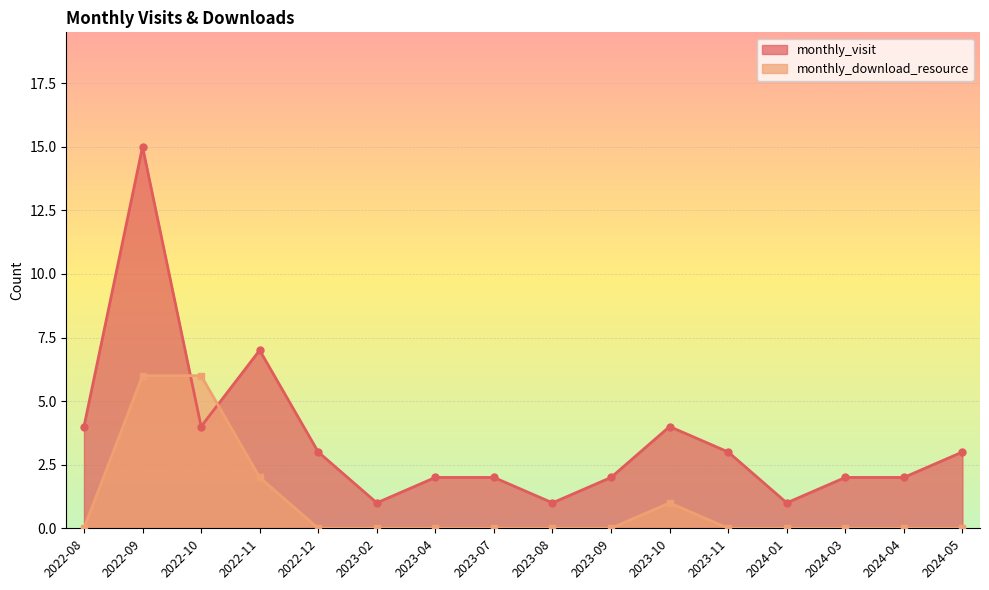

How many times do monthly_download_resource and monthly_visit cross each other?

2